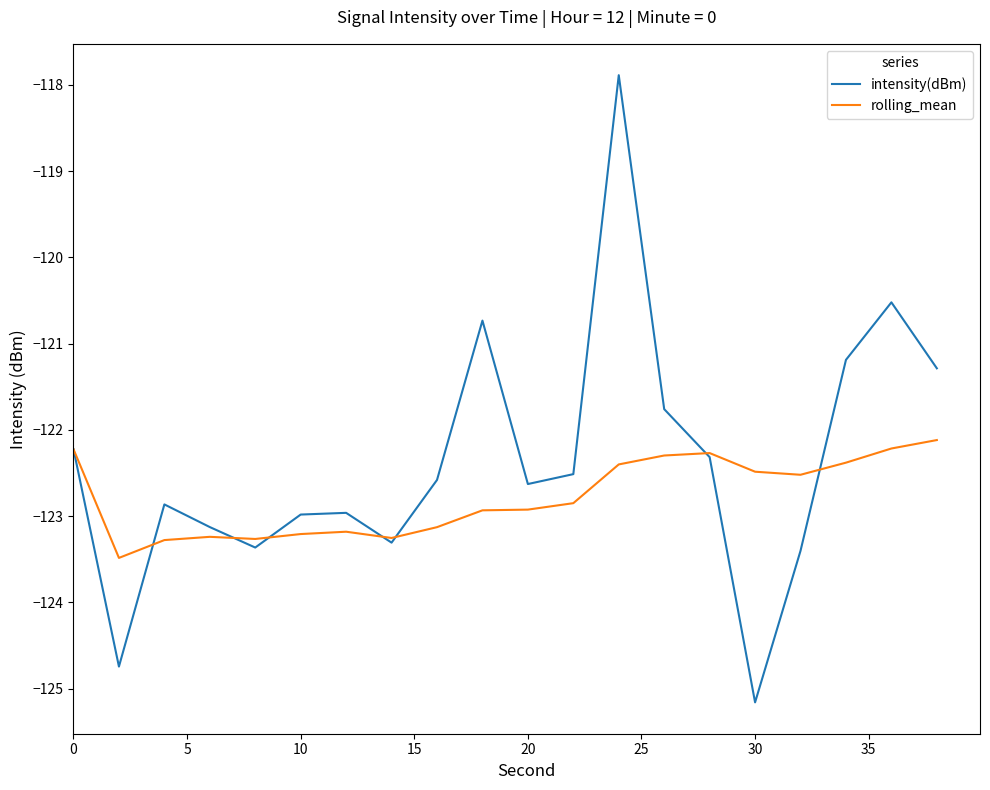

What is the difference between the maximum and second lowest values in the rolling_mean series?

1.2